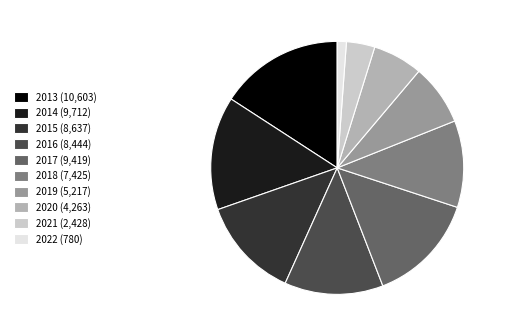

True or false: 2017 accounts for 14% of the total.

True